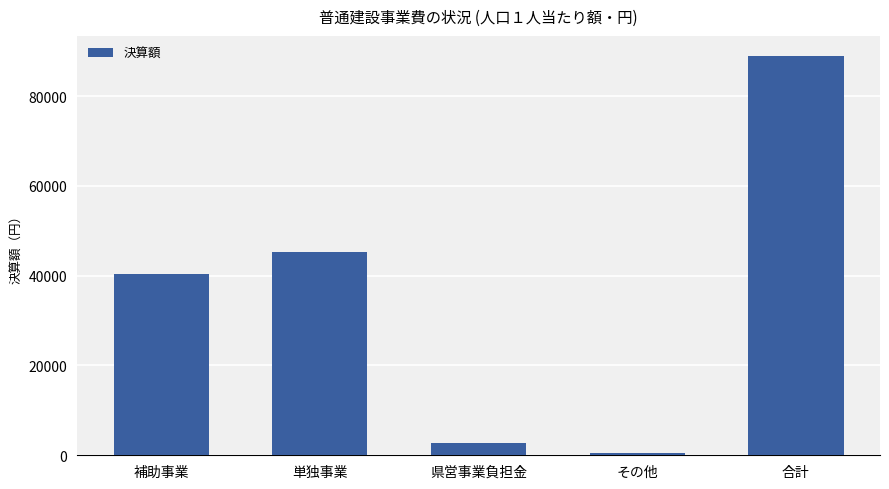

Is it true that the value at 補助事業 is 40325?

True